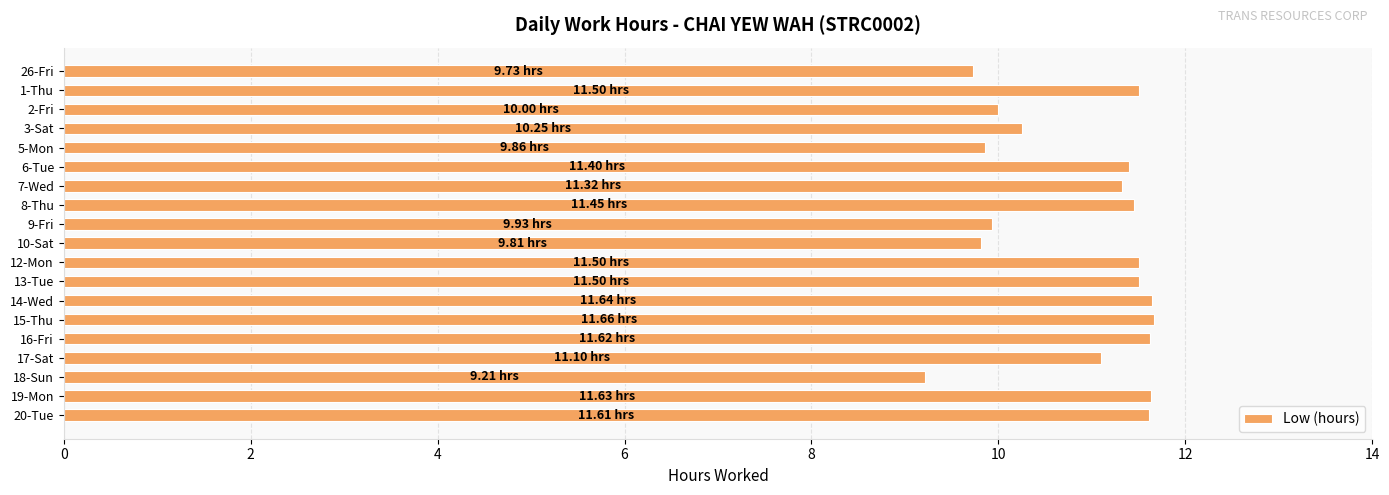

Count the number of values greater than 11.

12